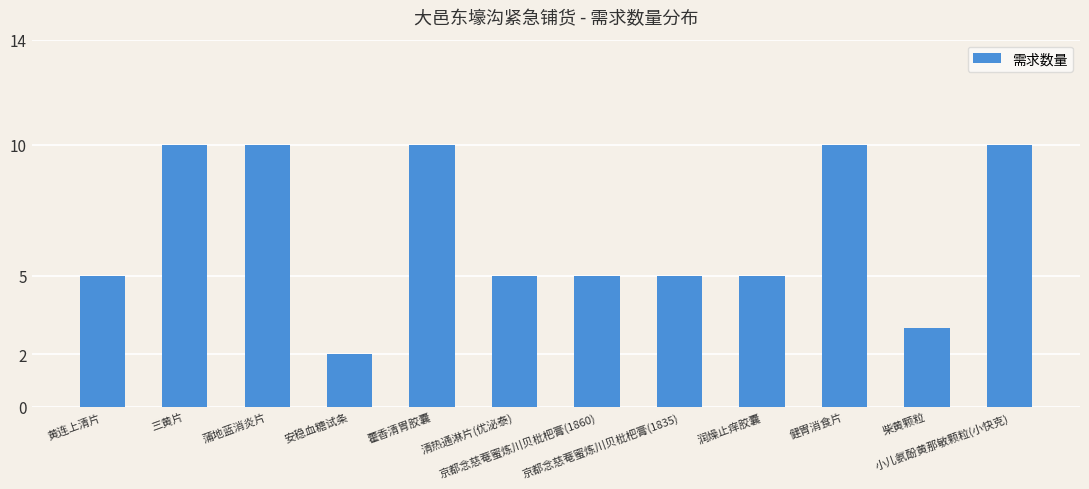

What is the value of the 7th bar from the left?

5